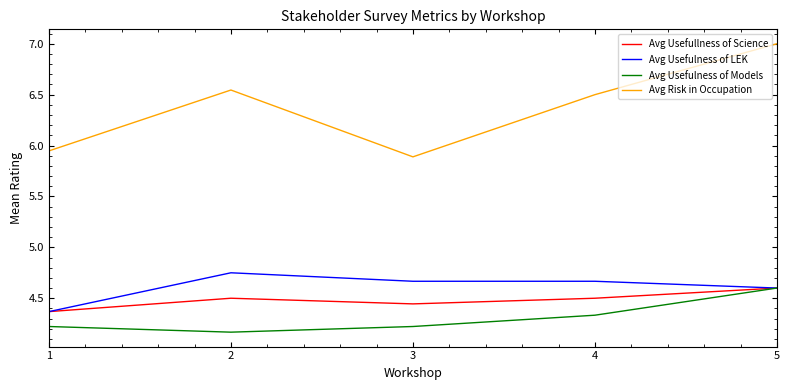

How many lines are shown in the chart?

4